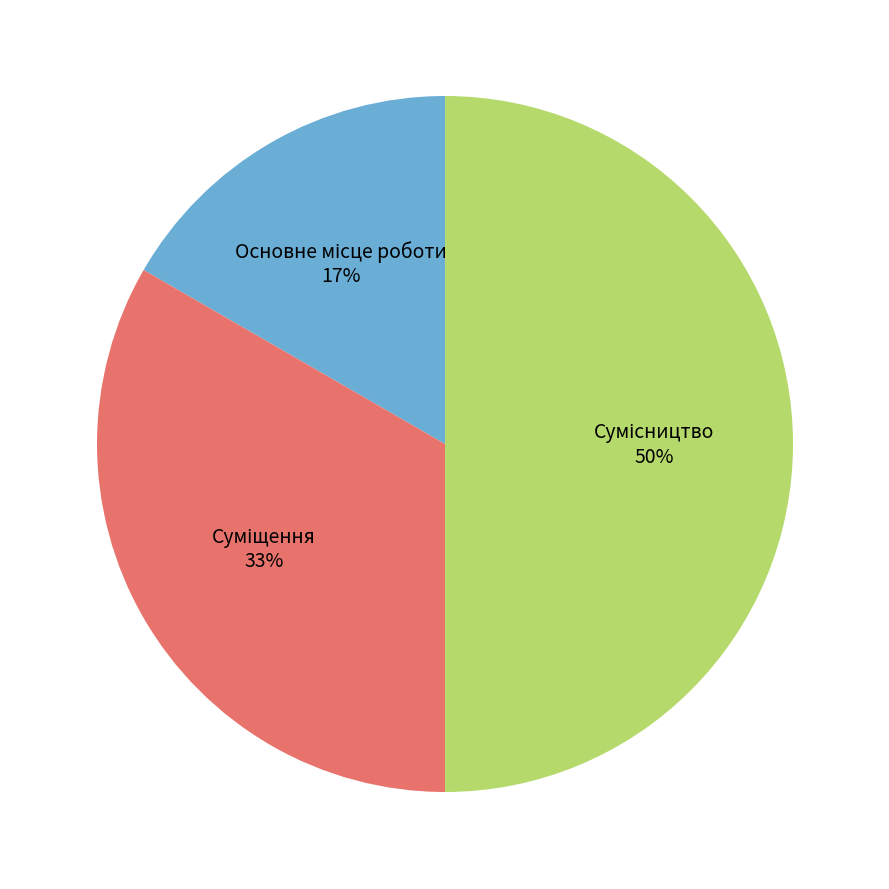

How many slices are in this pie chart?

3